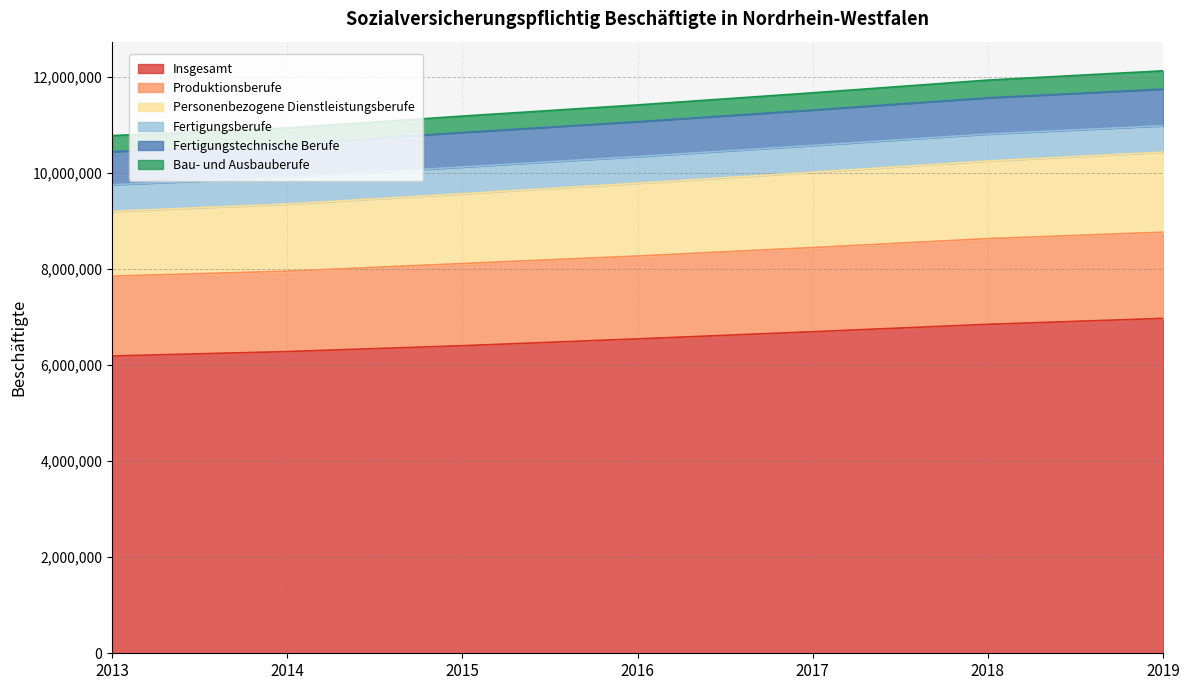

What is the highest value of the Insgesamt series?

6976079